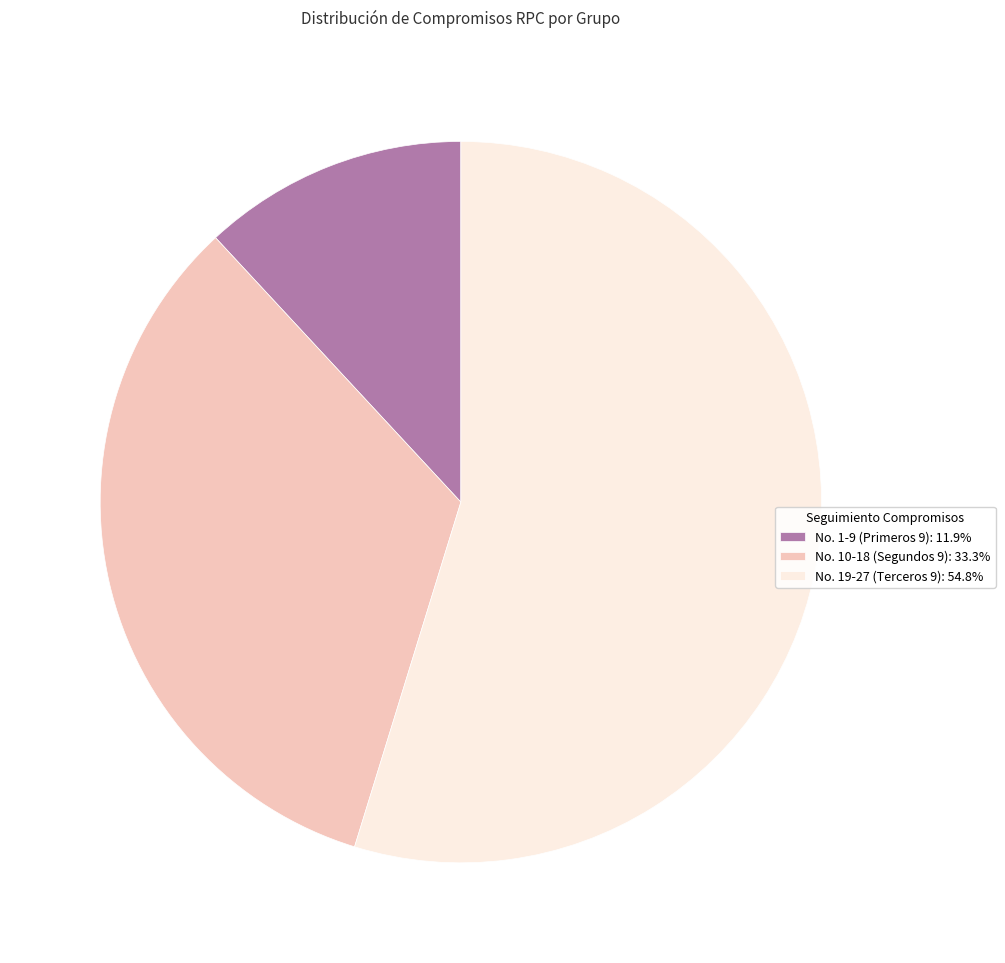

How many slices are in this pie chart?

3